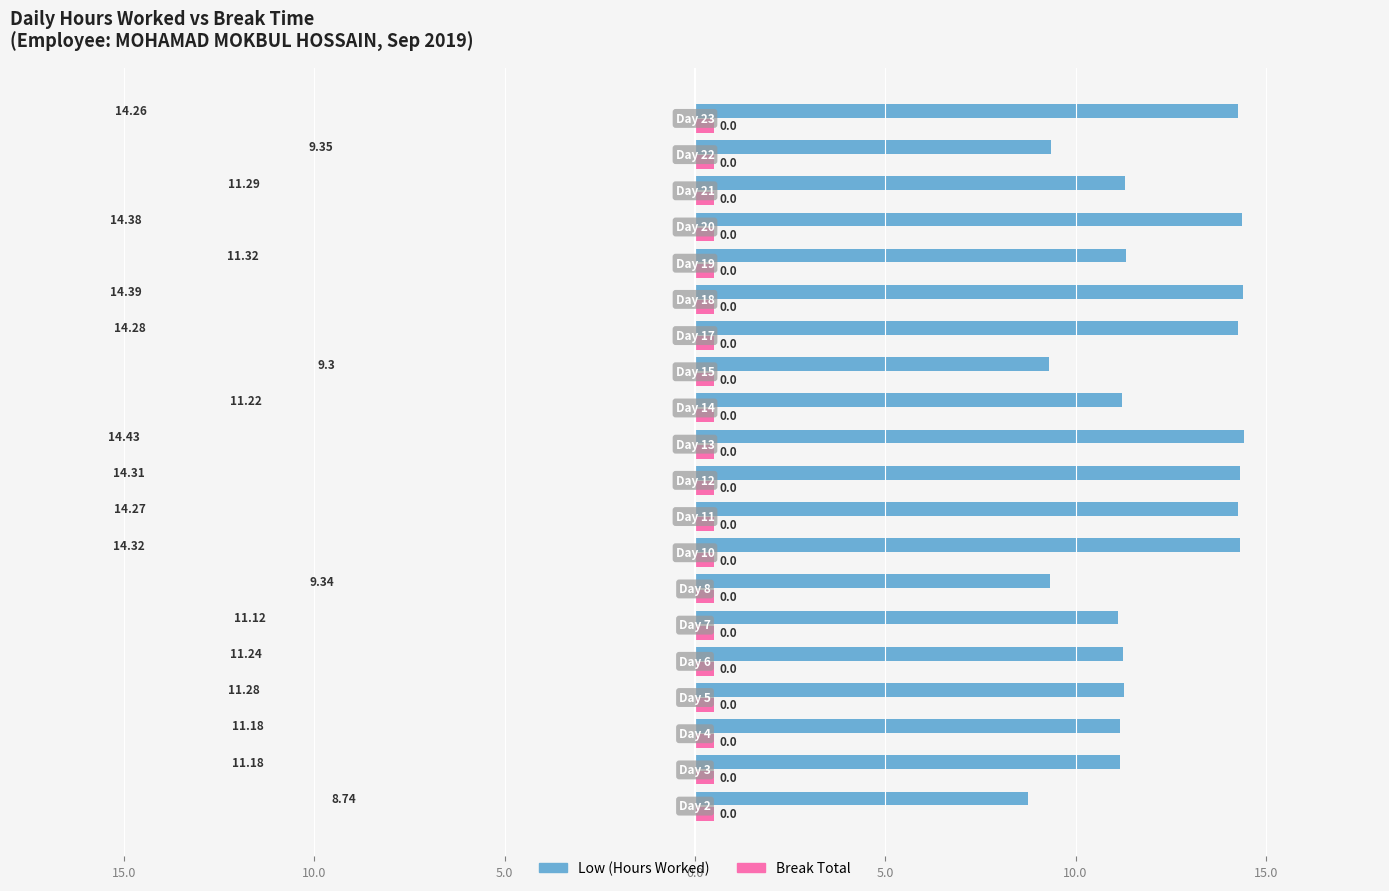

What are all the series names shown in the legend?

Low (Hours Worked), Break Total